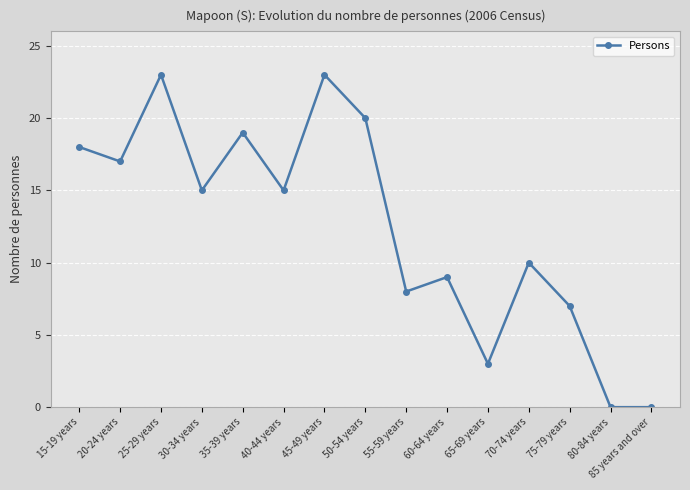

What is the maximum value shown in the chart?

23